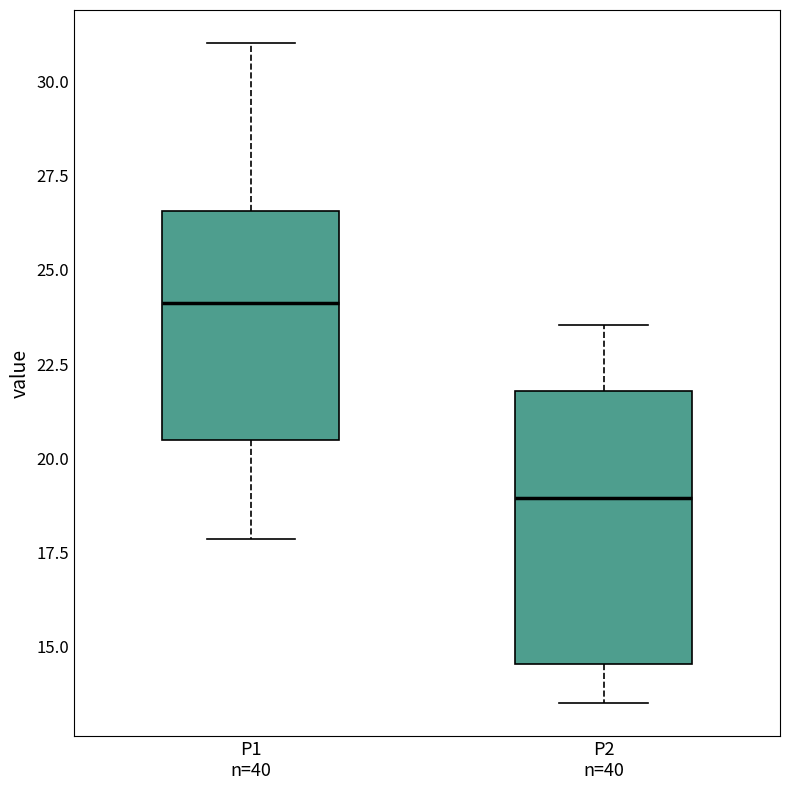

Which box's median line is the lowest?

P2 n=40